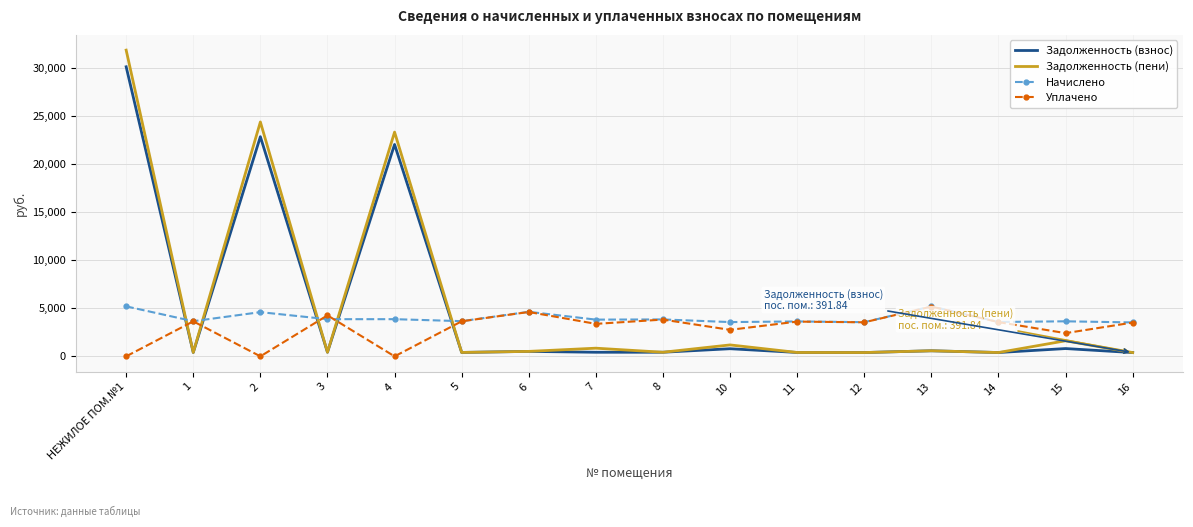

True or false: Начислено has more than 0 interior local peaks.

True